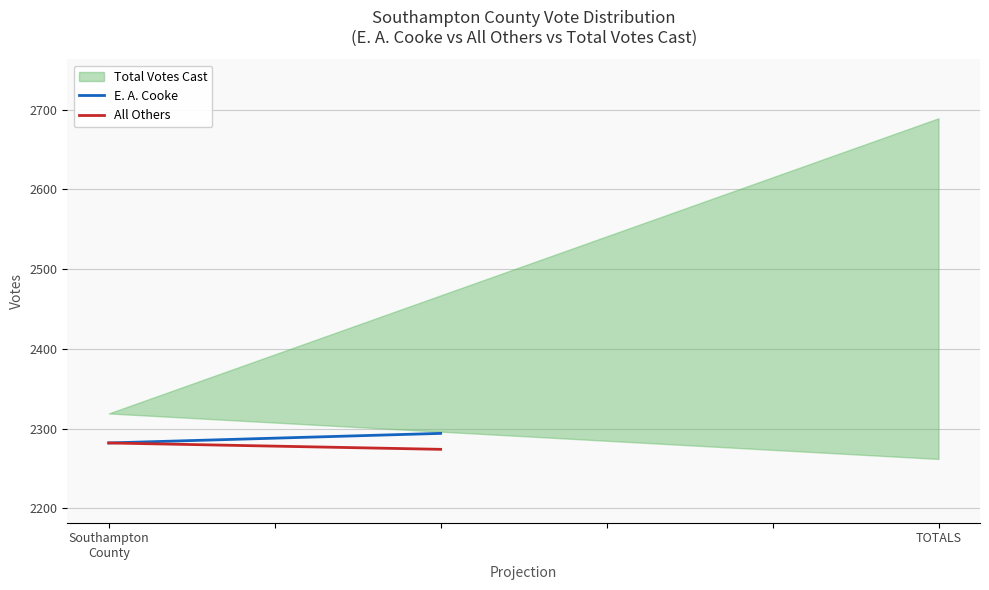

How many data points does each series have?

3